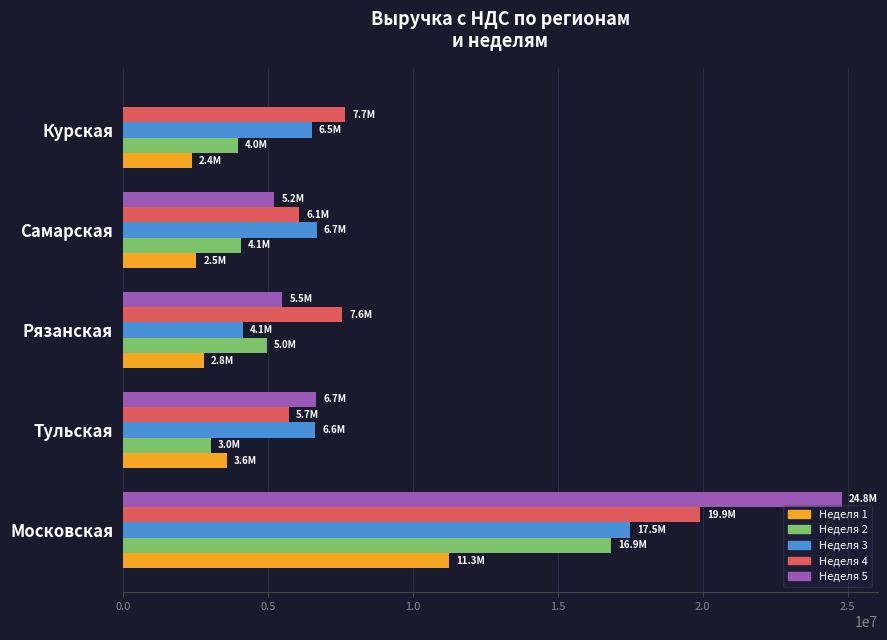

Is the value of Неделя 4 at Тульская greater than the value of Неделя 1 at Курская?

Yes